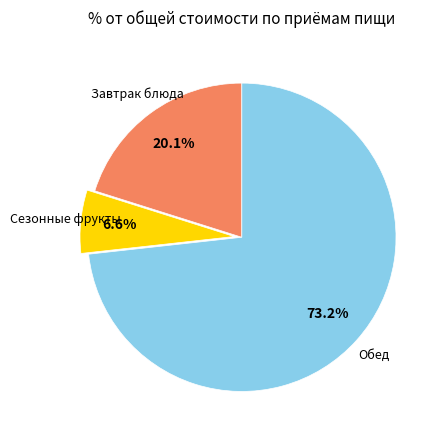

How many slices are in this pie chart?

3